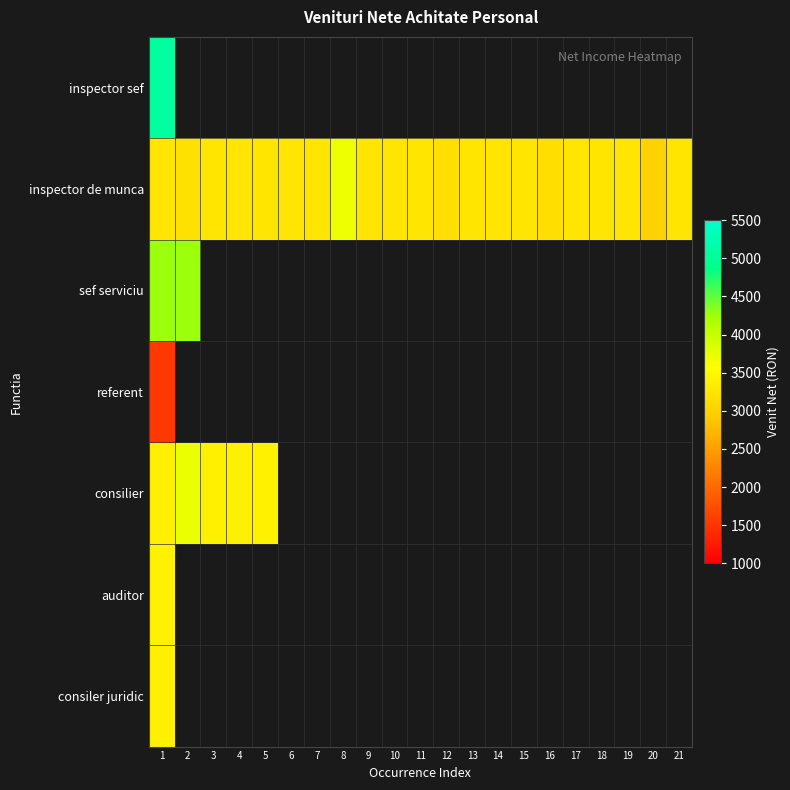

List the series in order of their peak value, lowest first.

referent, consiler juridic, auditor, inspector de munca, consilier, sef serviciu, inspector sef